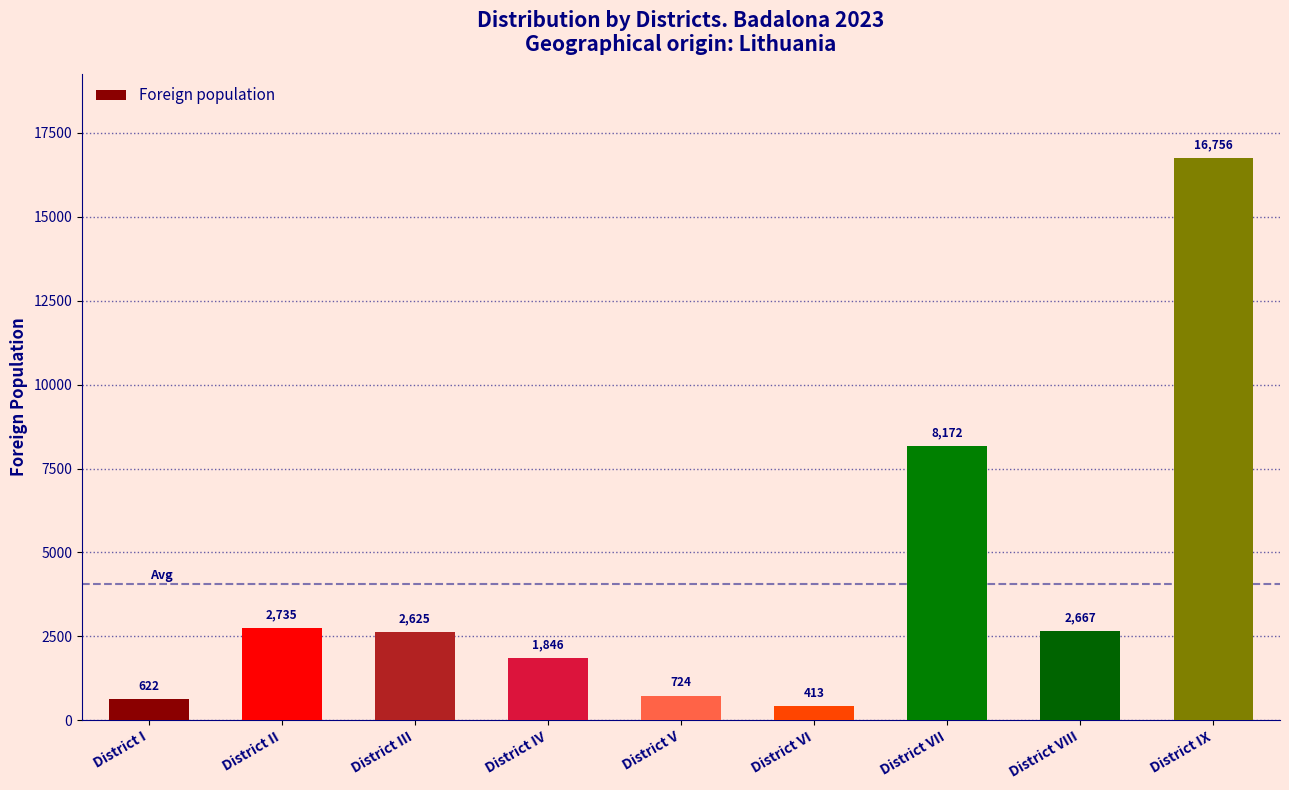

Does the chart contain any negative values?

No